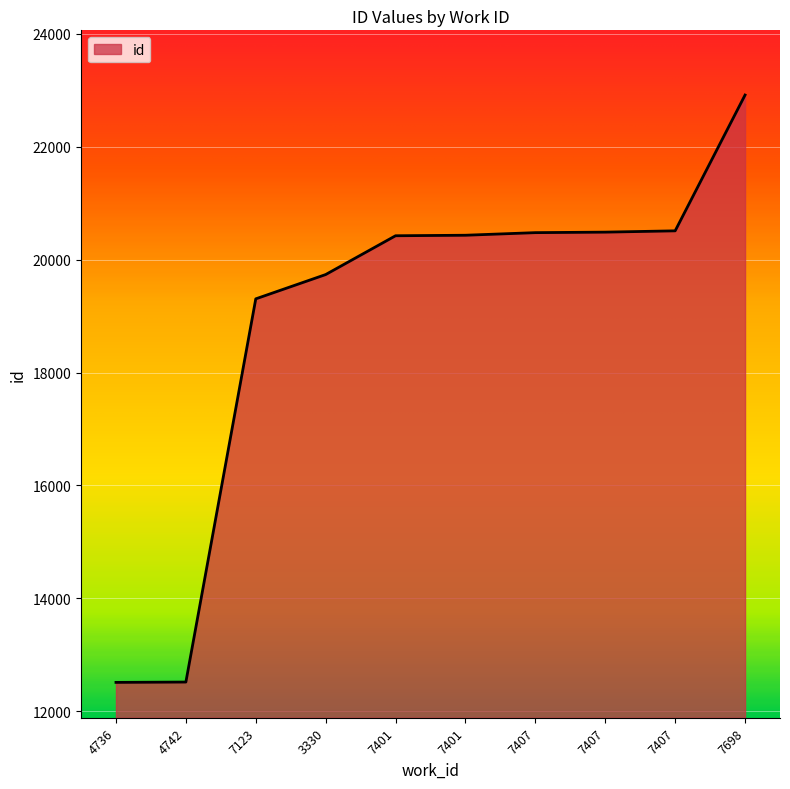

Reading right to left, list all the values displayed in this chart.

22912	20508	20485	20476	20430	20421	19734	19304	12520	12514